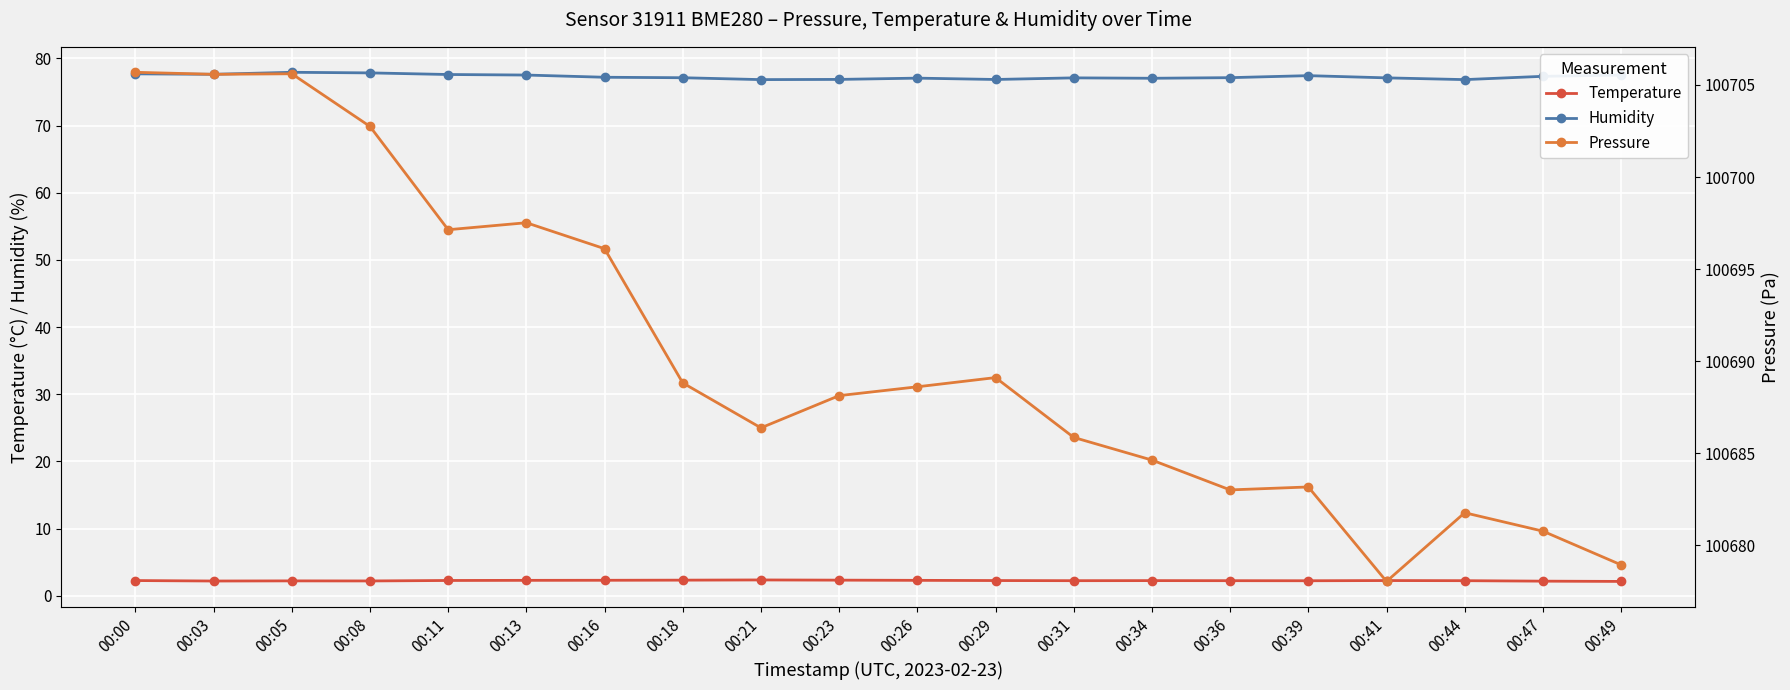

Rank the series at 00:13 from highest to lowest value.

Pressure, Humidity, Temperature